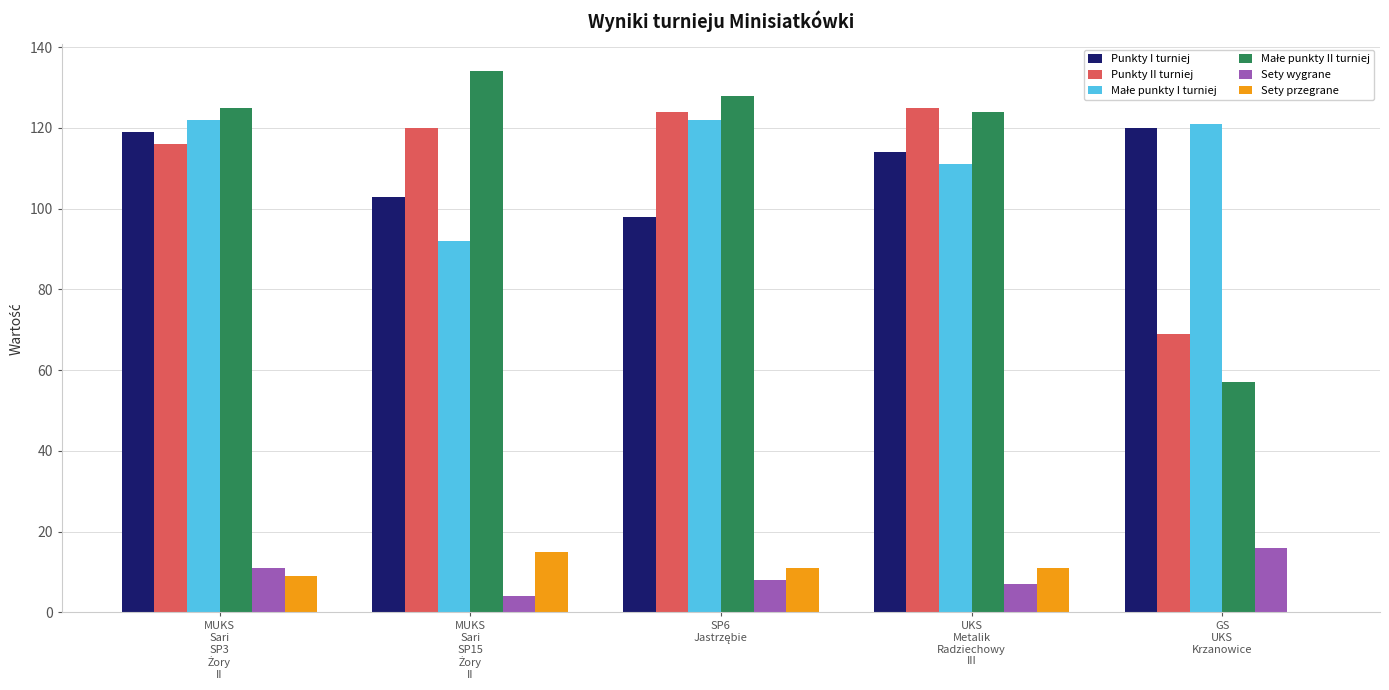

What is the sum of all Punkty II turniej values?

554